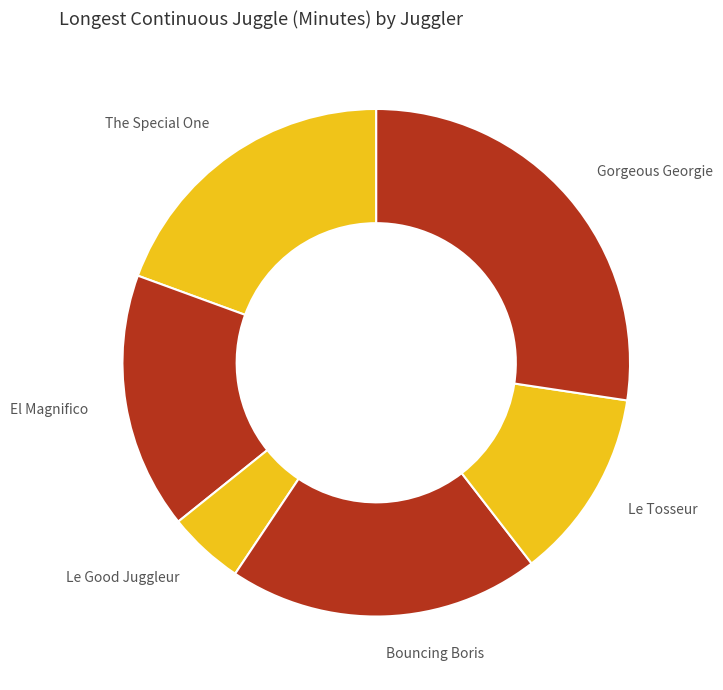

Approximately how many times larger is the value at Bouncing Boris compared to The Special One?

1.0